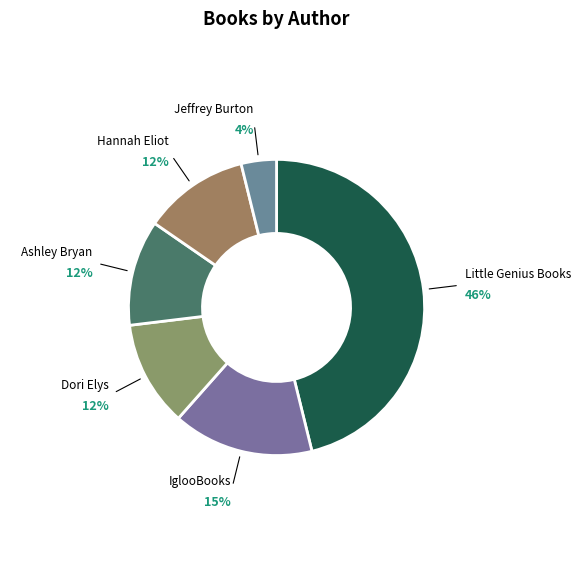

Which category has the biggest portion of the pie?

Little Genius Books